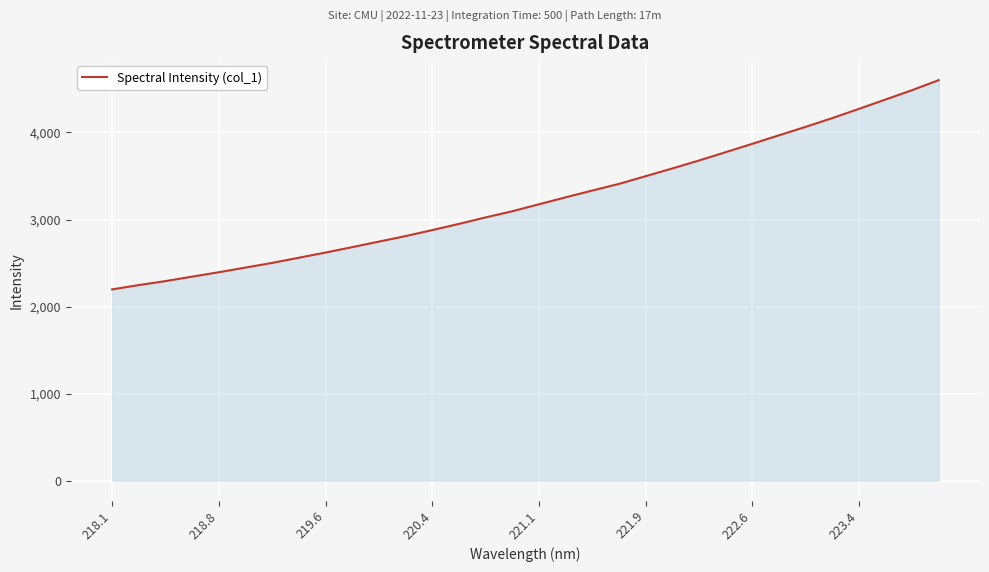

Count the number of categories in the chart.

32